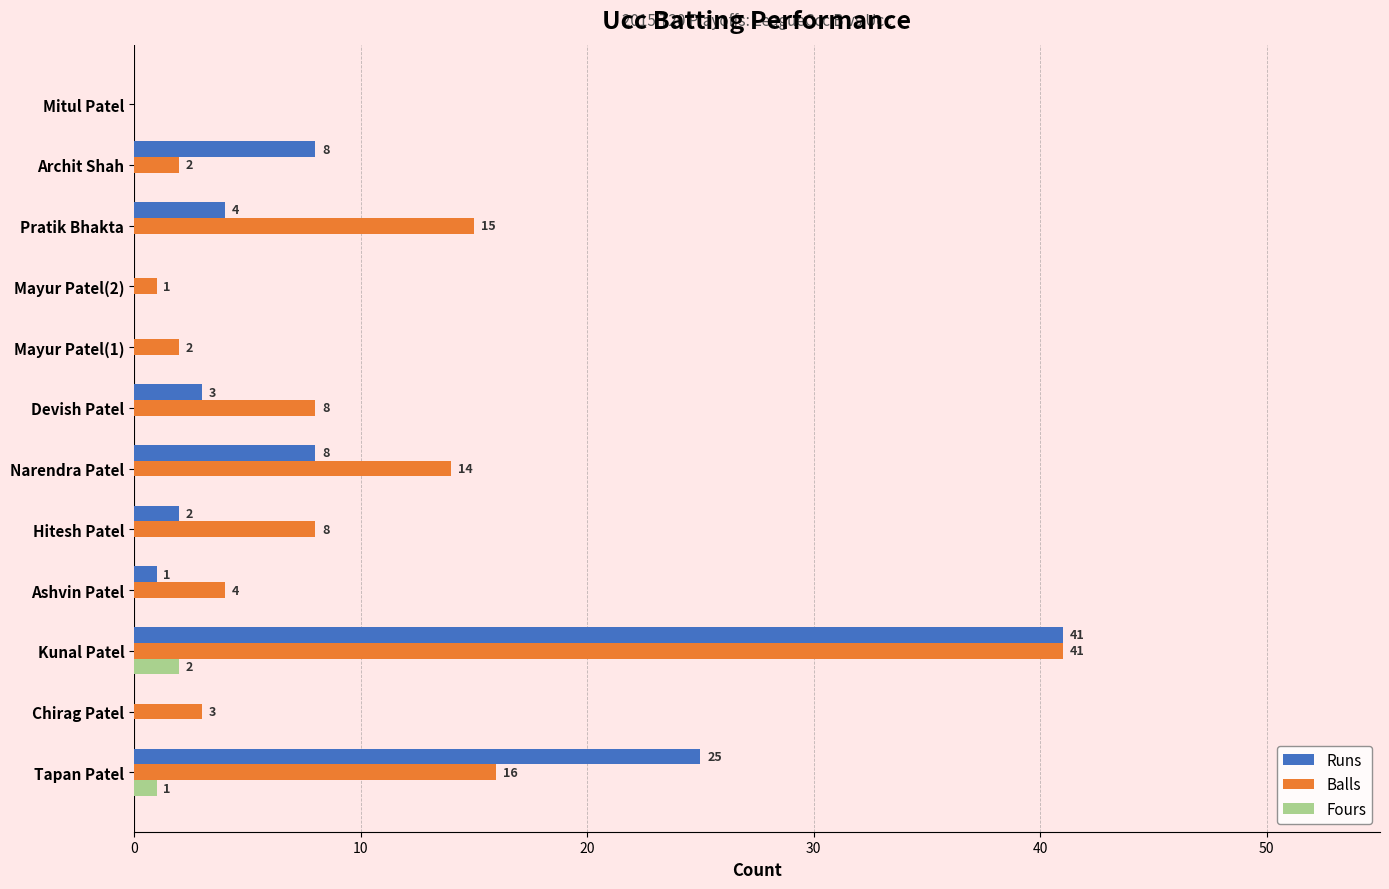

True or false: Balls has a value of 41 at Kunal Patel.

True